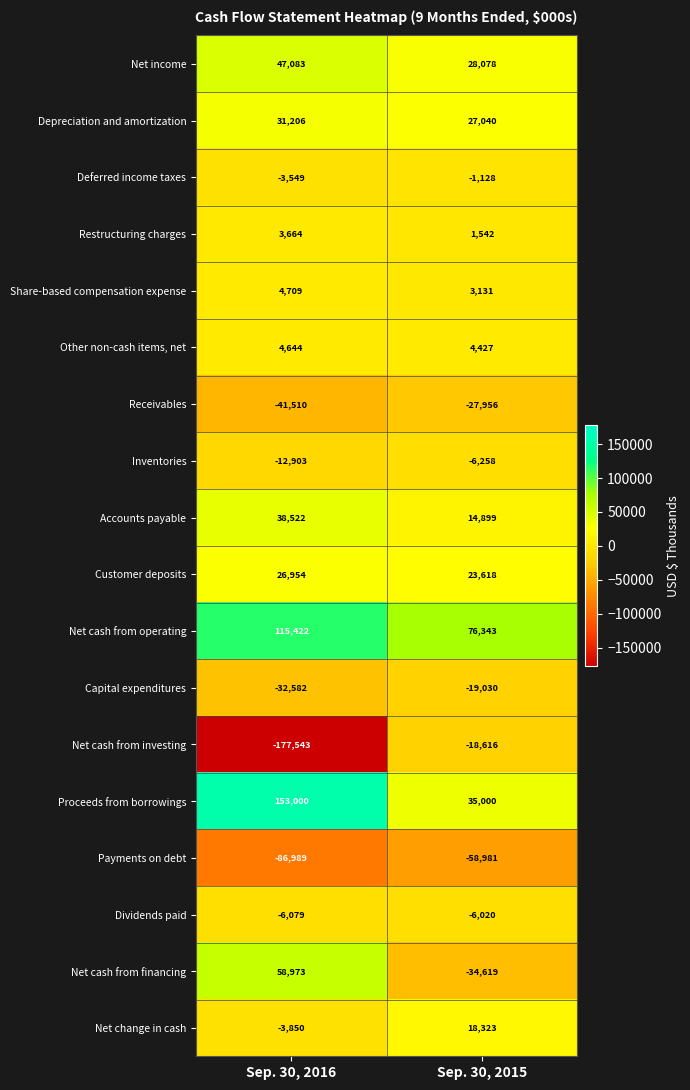

What is the greatest value displayed?

153000